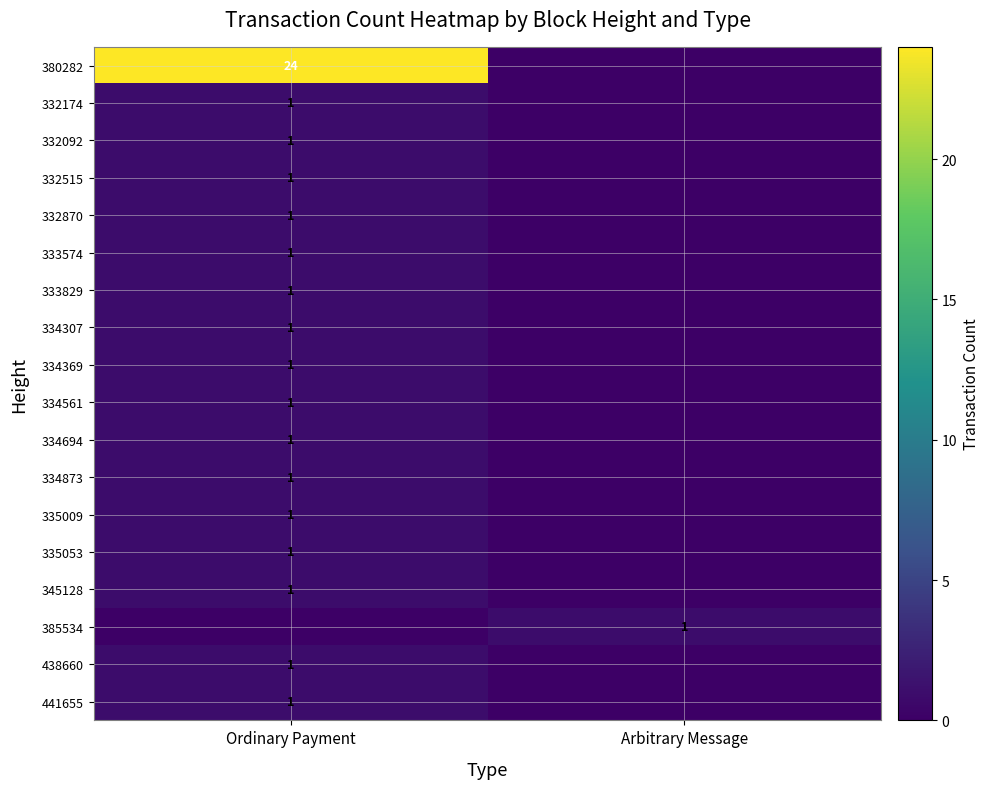

The 334561 series shows 2 at Ordinary Payment. True or false?

False